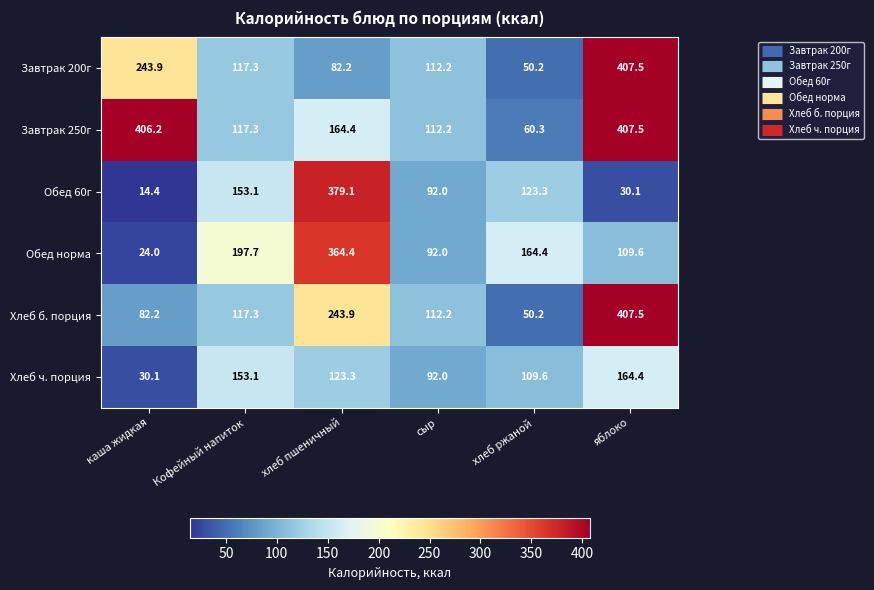

Rank the categories by Обед норма value from lowest to highest.

каша жидкая, сыр, яблоко, хлеб ржаной, Кофейный напиток, хлеб пшеничный